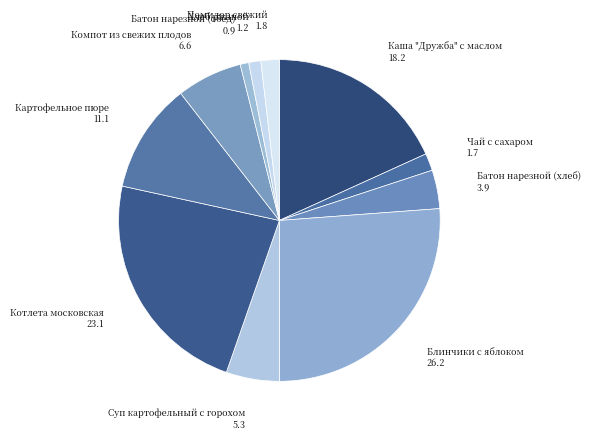

The Батон нарезной (хлеб) slice represents 4% of the pie. True or false?

True